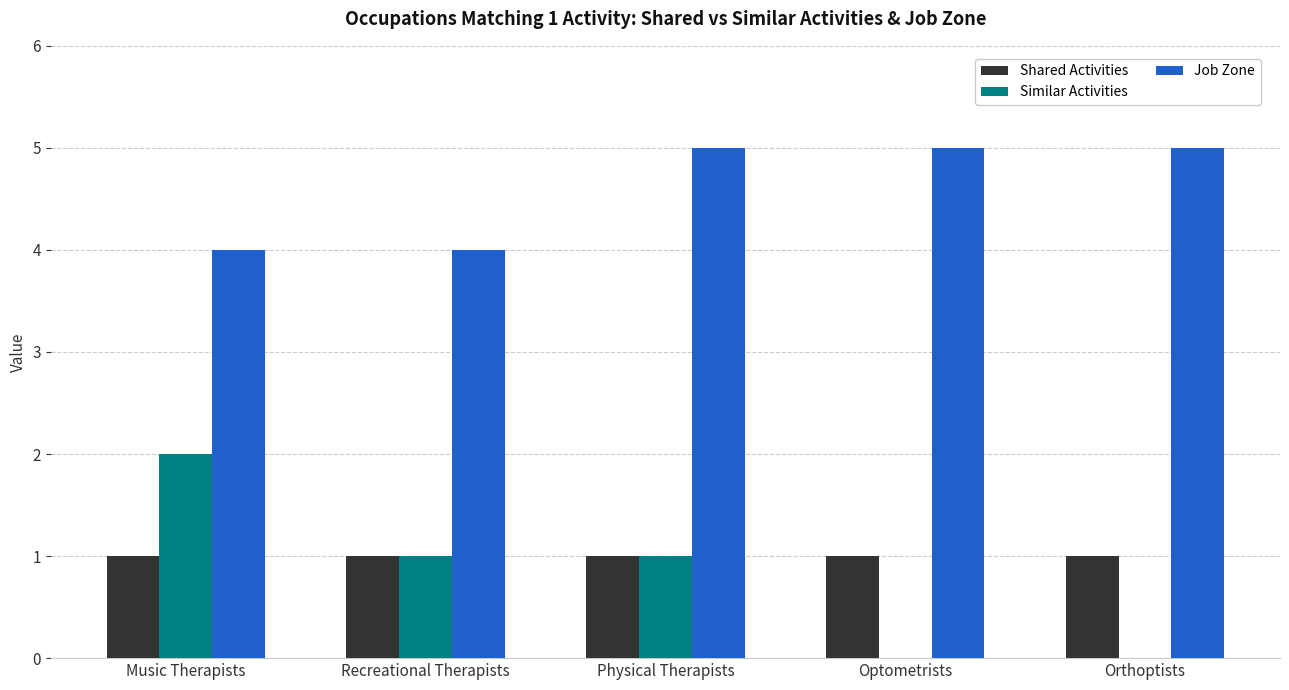

What is the sum of the Job Zone values at Orthoptists and Music Therapists?

9